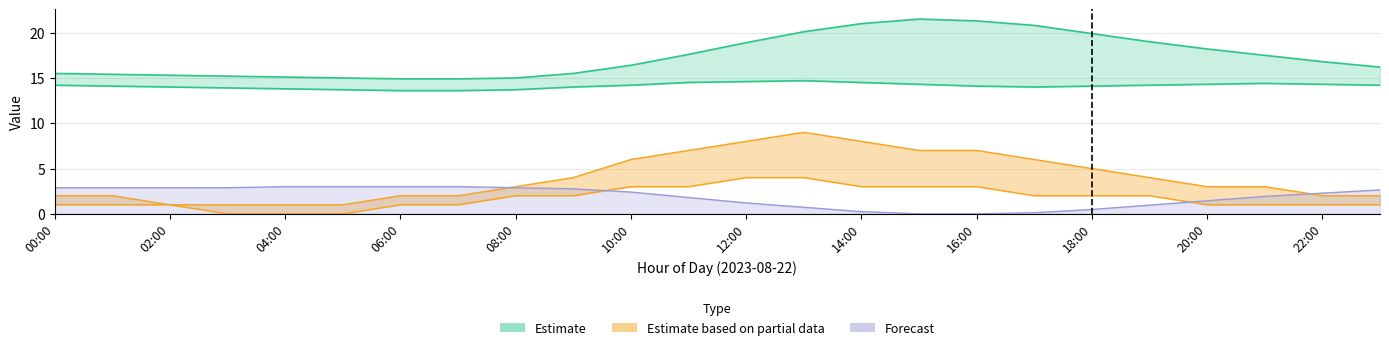

At which category is the sum across all series the highest?

13:00